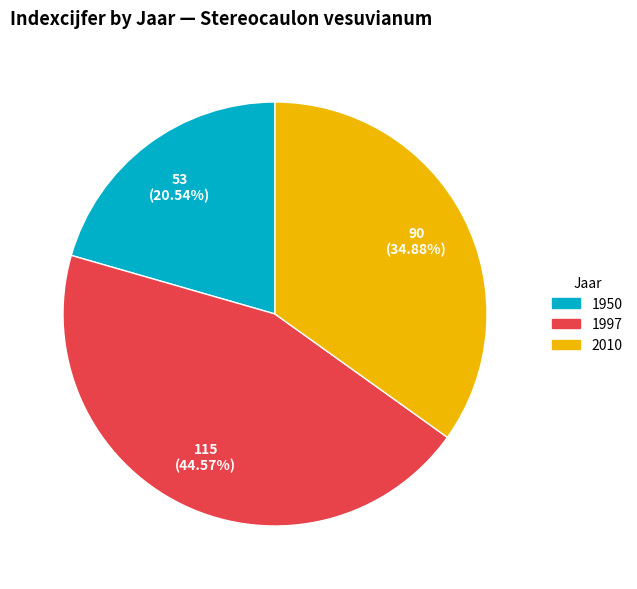

Which slice is the smallest?

1950